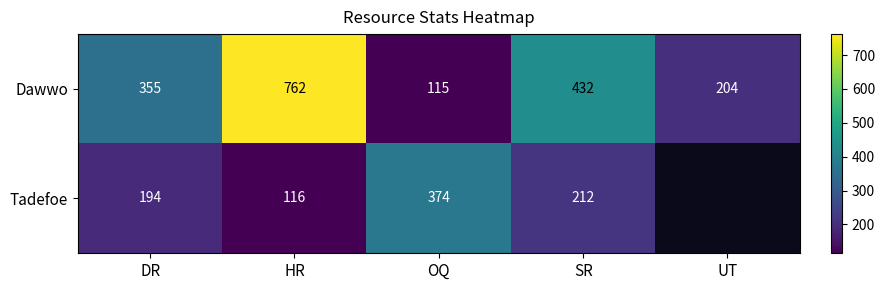

What is the difference between the Dawwo values at DR and OQ?

240